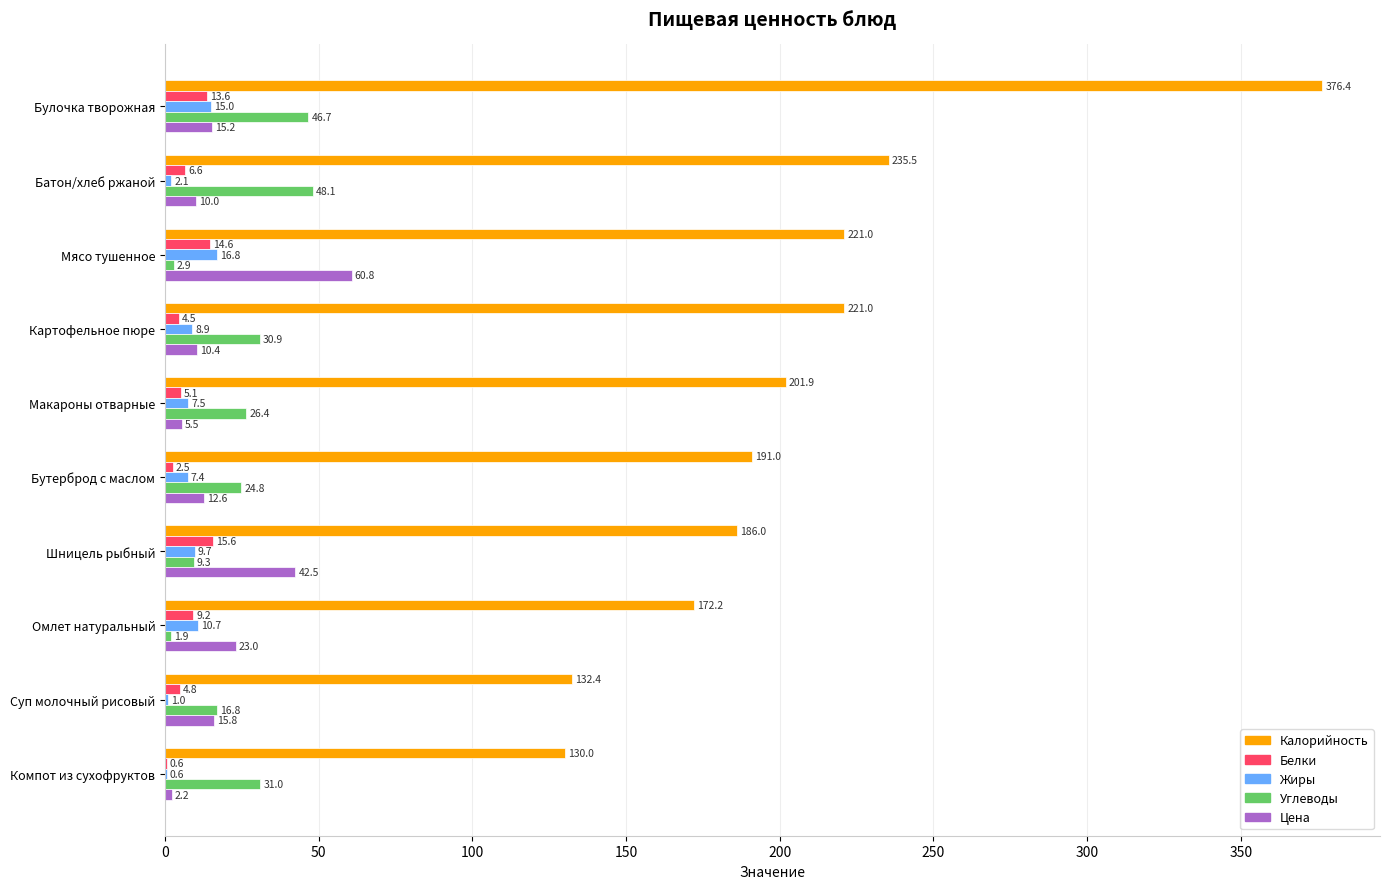

Which series has the widest spread of values?

Калорийность